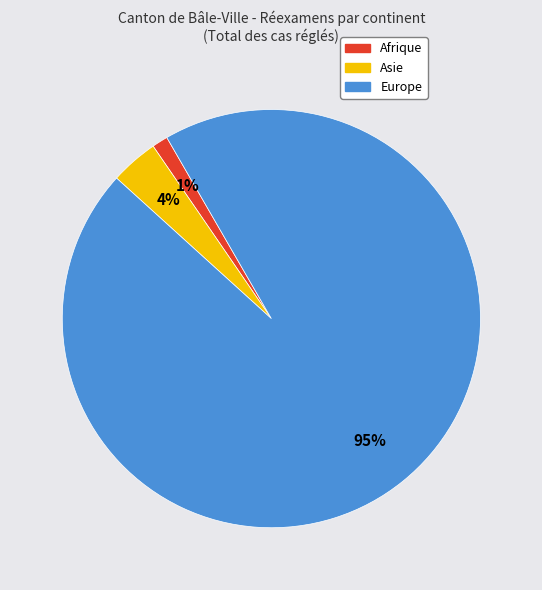

Is it true that Afrique is 15% of the pie?

False